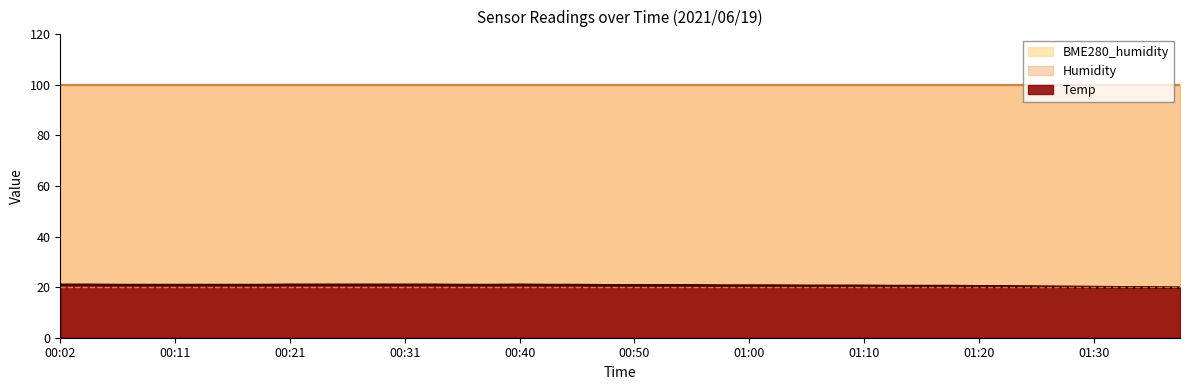

List the series in order of their peak value, lowest first.

Temp, Humidity, BME280_humidity